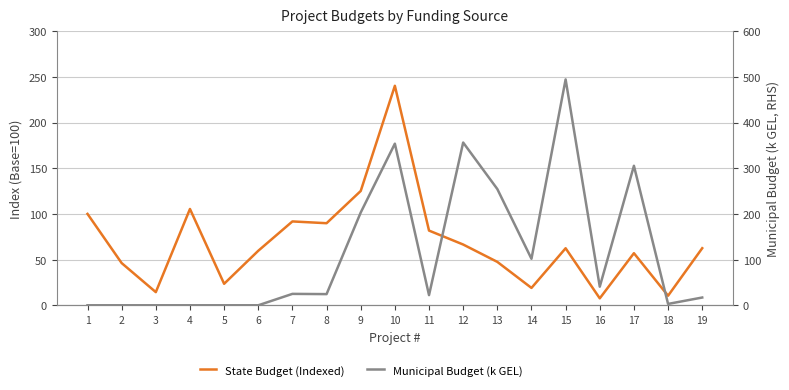

Is this an area chart (filled region under the line)?

No